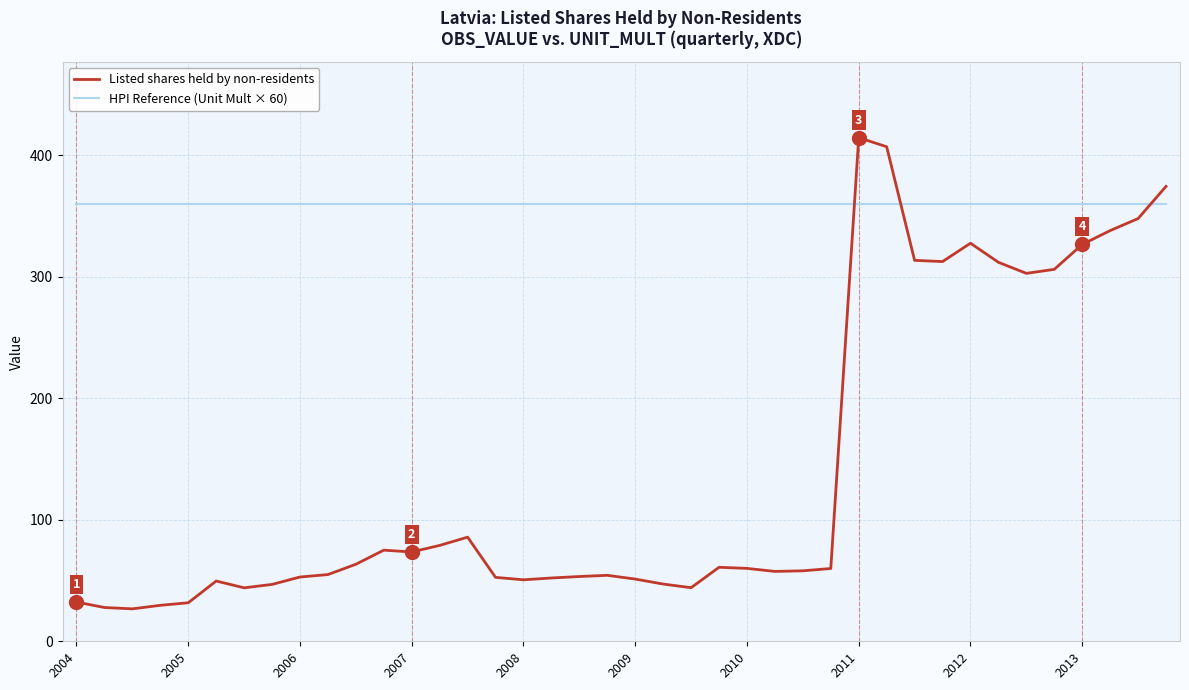

After their last crossing, which series has the higher values: HPI Reference (Unit Mult × 60) or Listed shares held by non-residents?

Listed shares held by non-residents